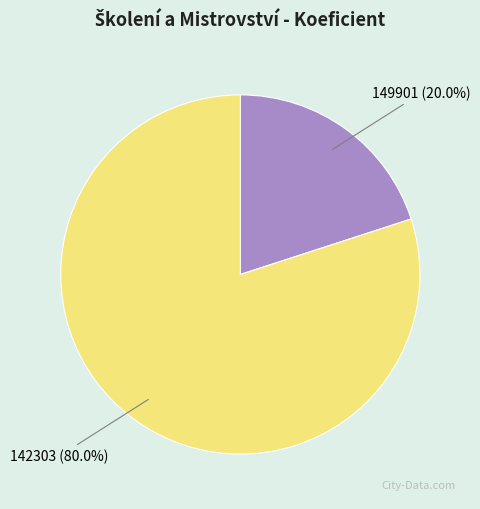

To the nearest percent, what portion does 149901 represent?

20%